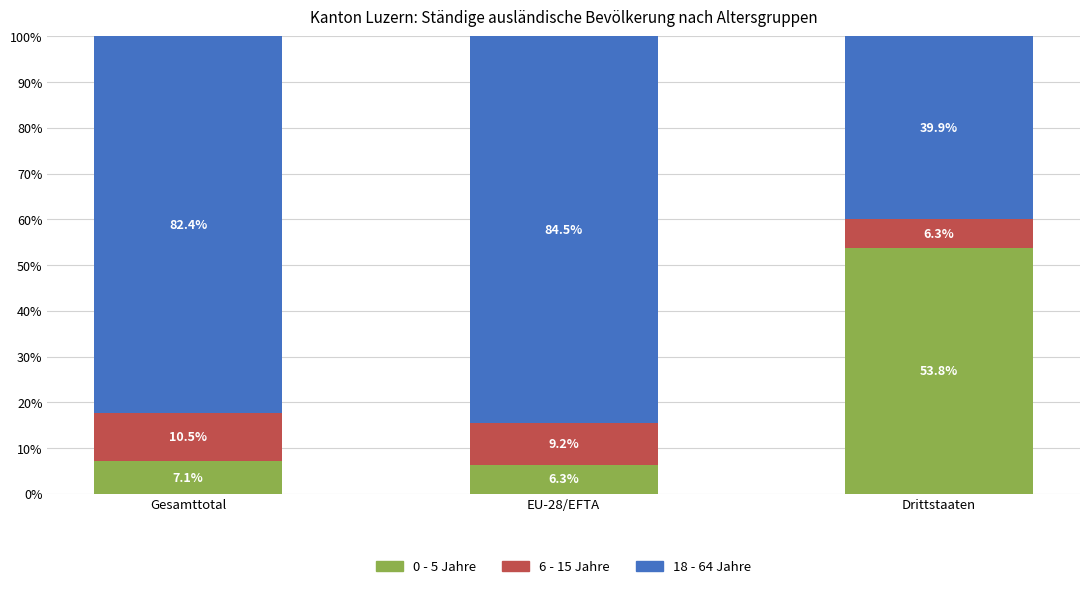

Where is 0 - 5 Jahre nearest to the value 30?

Gesamttotal